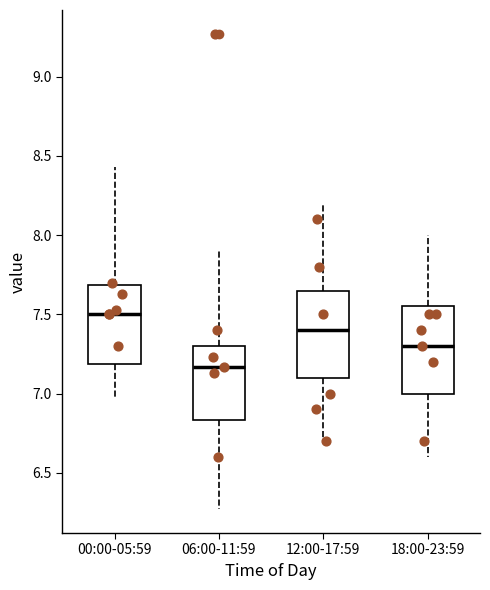

Where is the lower edge of the box for 00:00-05:59 on the y-axis? The values are not printed on the chart, so give them approximately, as read against the axis.

7.20